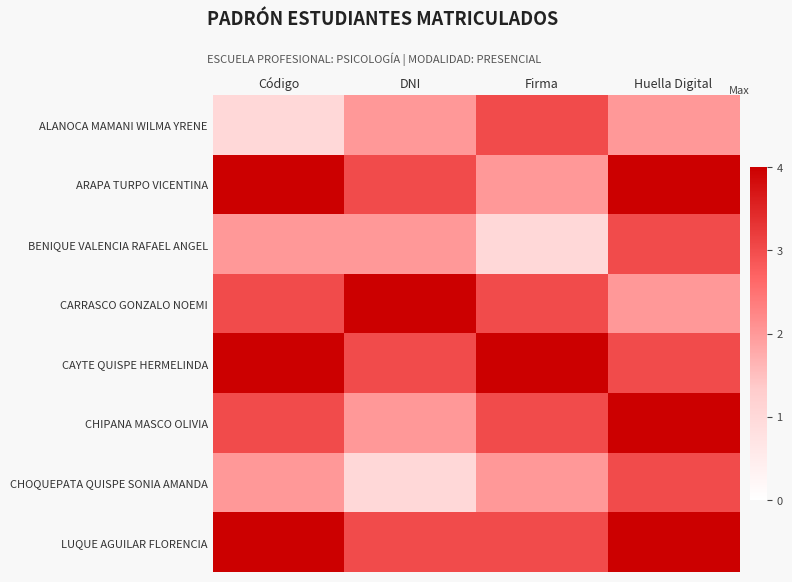

Reading left to right, list all the values displayed in this chart.

ALANOCA MAMANI WILMA YRENE: Código=1	DNI=2	Firma=3	Huella Digital=2
ARAPA TURPO VICENTINA: Código=4	DNI=3	Firma=2	Huella Digital=4
BENIQUE VALENCIA RAFAEL ANGEL: Código=2	DNI=2	Firma=1	Huella Digital=3
CARRASCO GONZALO NOEMI: Código=3	DNI=4	Firma=3	Huella Digital=2
CAYTE QUISPE HERMELINDA: Código=4	DNI=3	Firma=4	Huella Digital=3
CHIPANA MASCO OLIVIA: Código=3	DNI=2	Firma=3	Huella Digital=4
CHOQUEPATA QUISPE SONIA AMANDA: Código=2	DNI=1	Firma=2	Huella Digital=3
LUQUE AGUILAR FLORENCIA: Código=4	DNI=3	Firma=3	Huella Digital=4